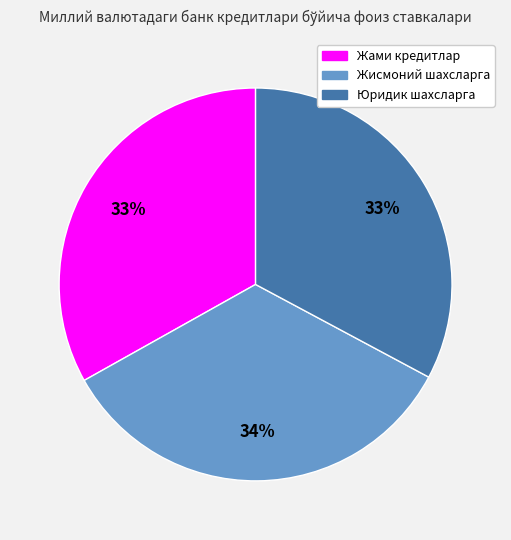

What is the ratio of the value at Жисмоний шахсларга to the value at Жами кредитлар?

1.0